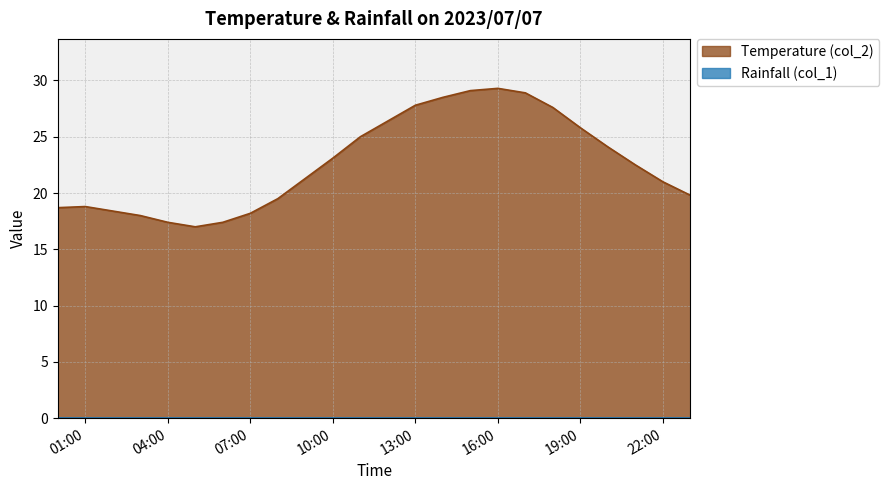

What is the change in value from 2023/07/07 09:00:00 to 2023/07/07 15:00:00?

+7.8